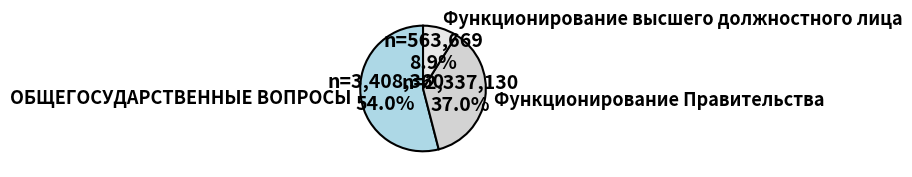

Do ОБЩЕГОСУДАРСТВЕННЫЕ ВОПРОСЫ and Функционирование высшего должностного лица together represent more than half of the pie?

Yes